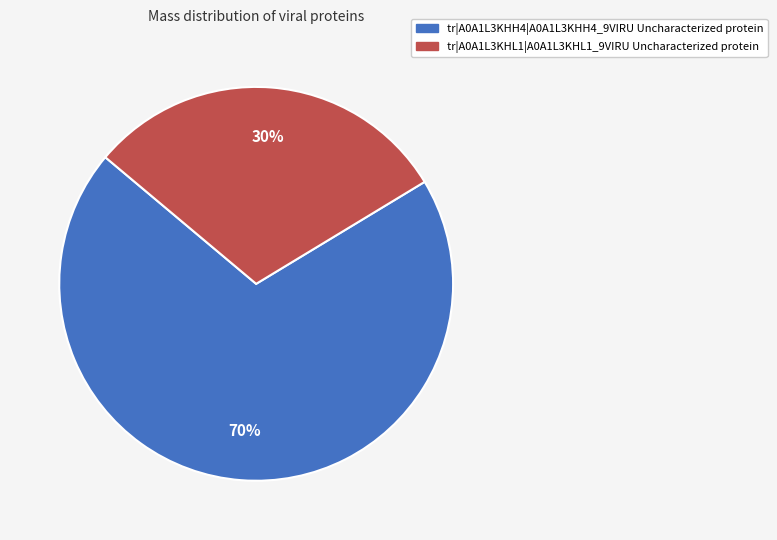

How many segments does this pie chart have?

2